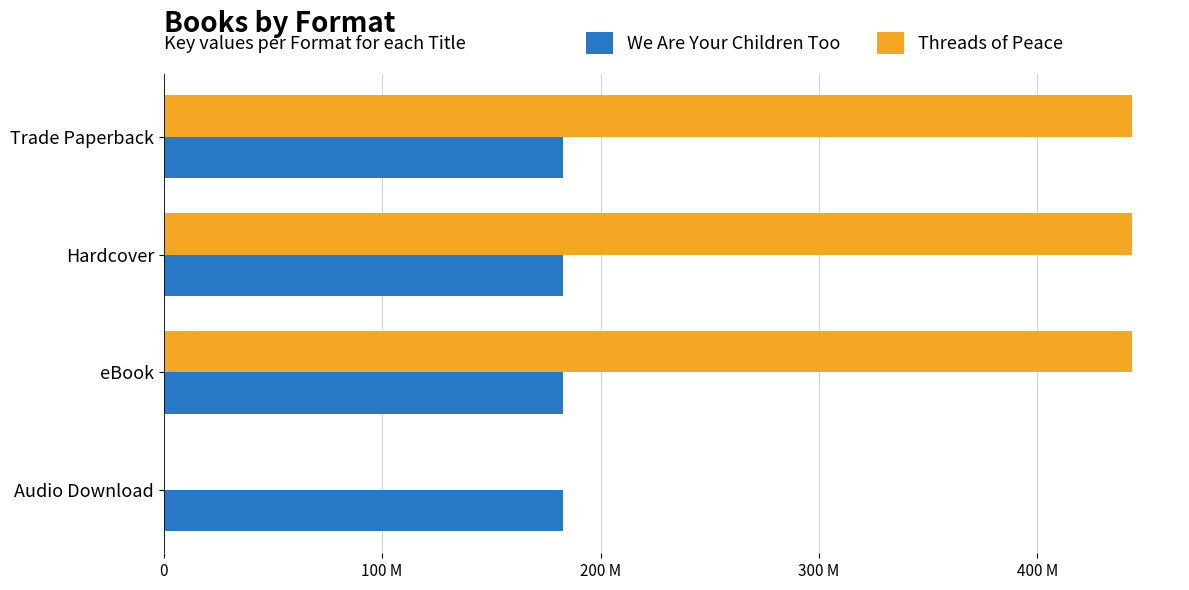

What are all the series names shown in the legend?

We Are Your Children Too, Threads of Peace